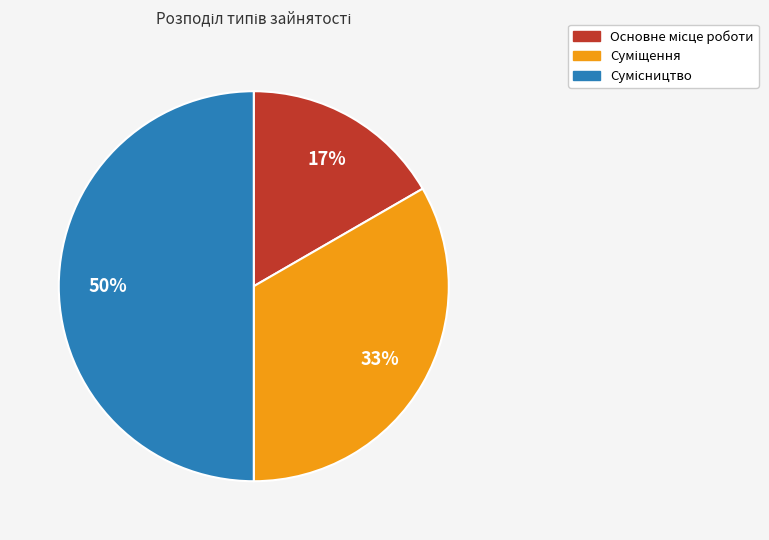

Count the number of slices in the pie.

3